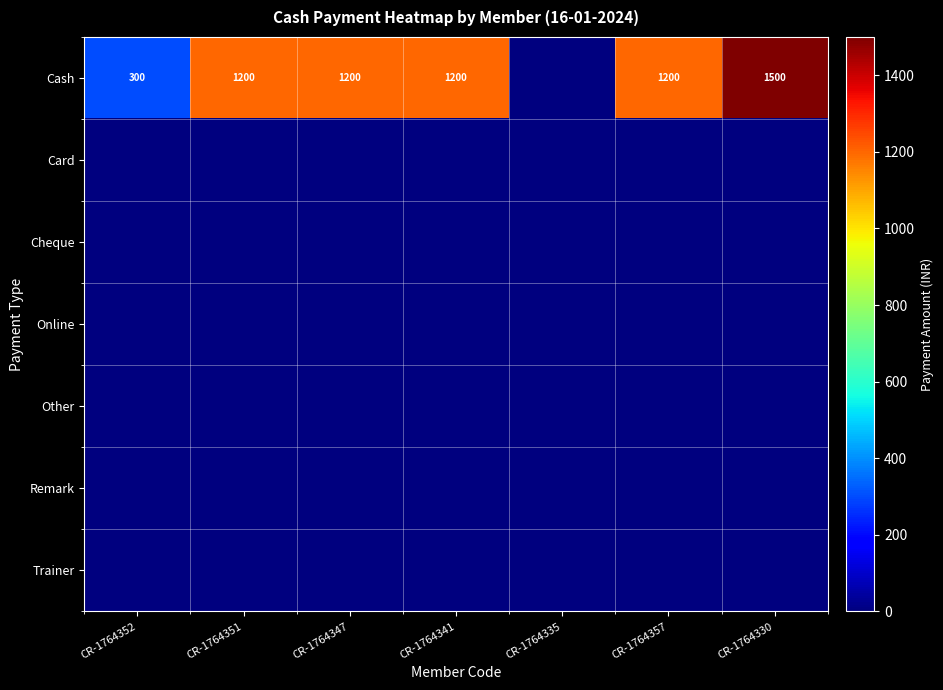

Which category has the lowest value across all series?

CR-1764335